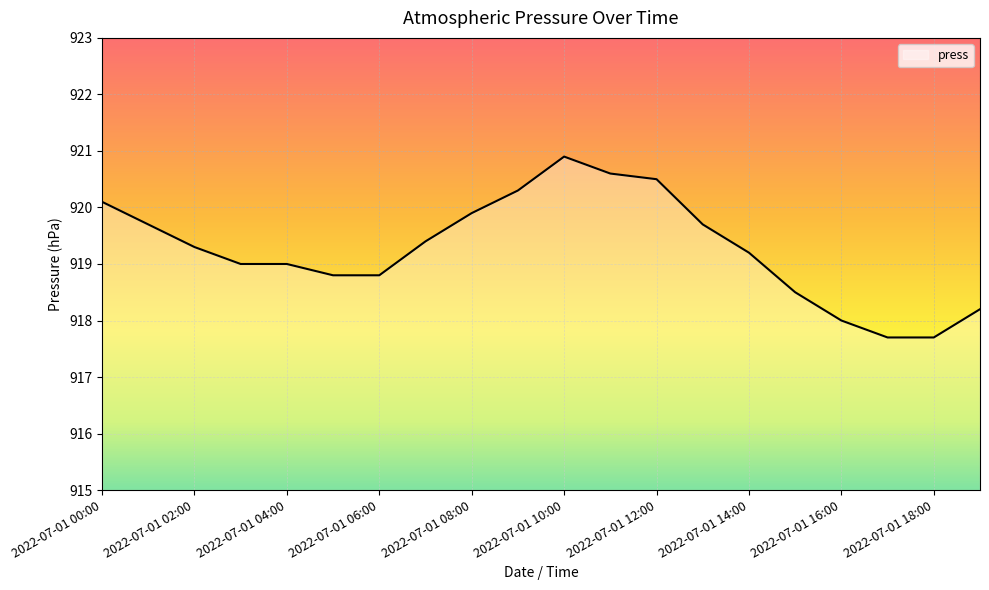

What is the sum of all values?

18385.3